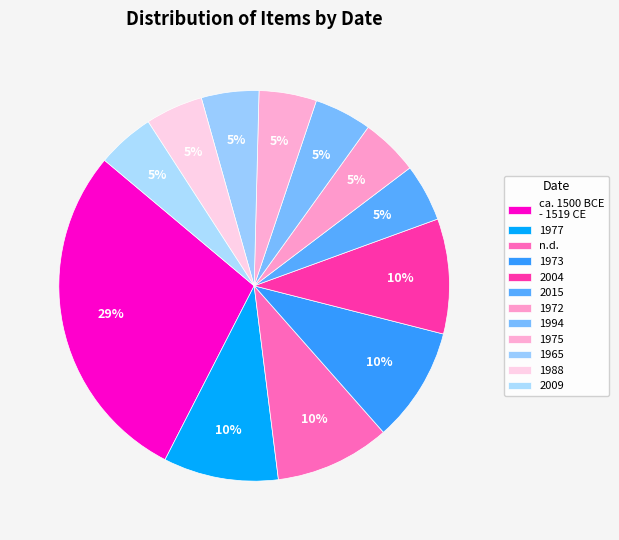

How many segments does this pie chart have?

12